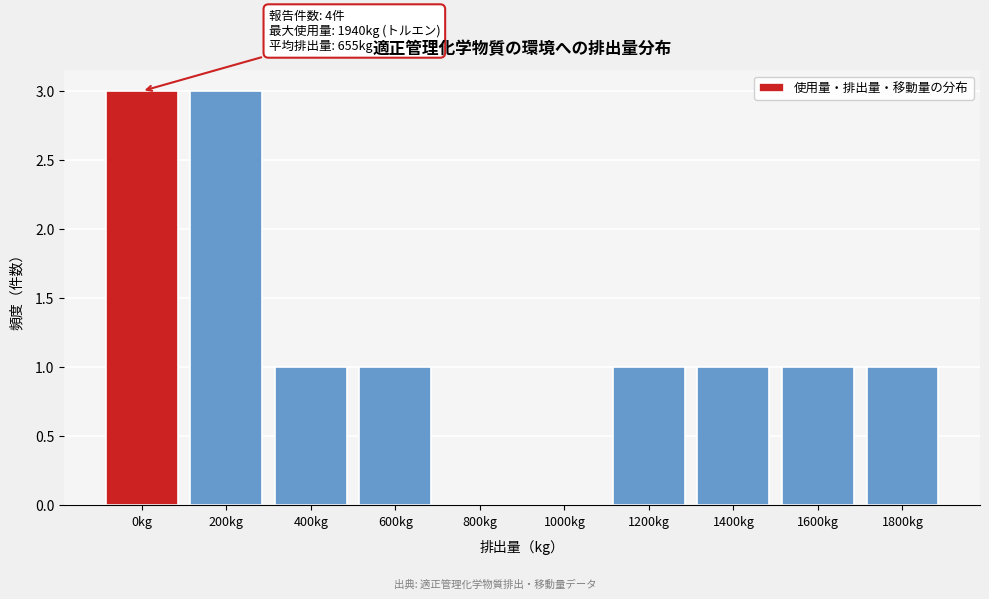

Reading right to left, what are all the values shown in this chart?

1800kg=1	1600kg=1	1400kg=1	1200kg=1	1000kg=0	800kg=0	600kg=1	400kg=1	200kg=3	0kg=3